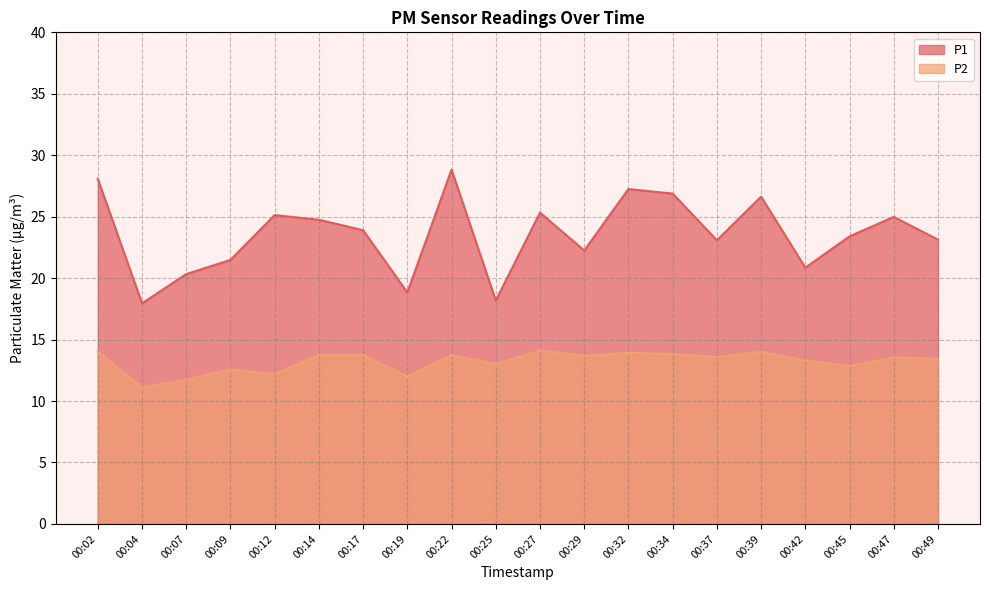

At which category is the sum across all series the highest?

00:22